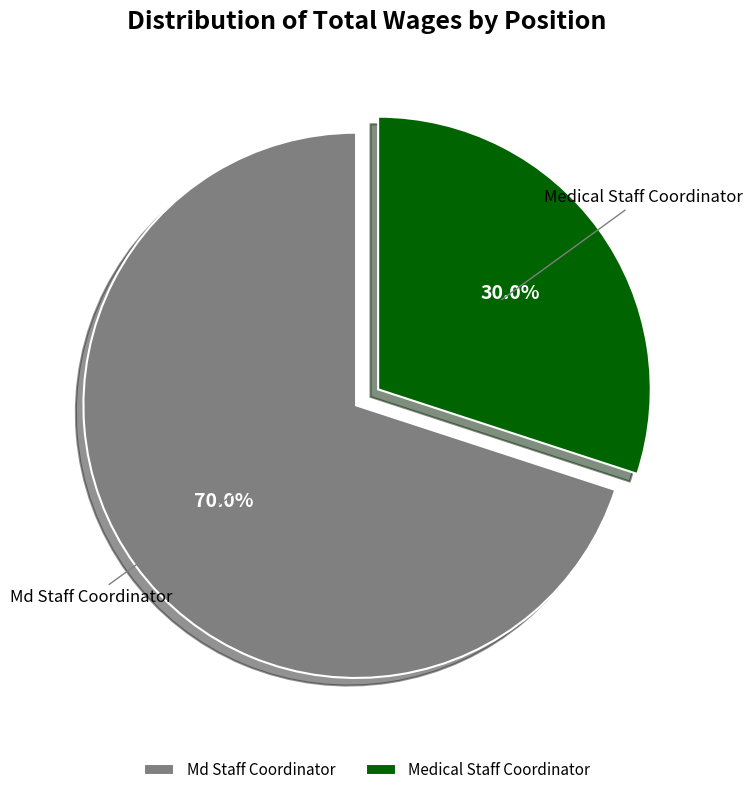

Between Medical Staff Coordinator and Md Staff Coordinator, which is larger?

Md Staff Coordinator